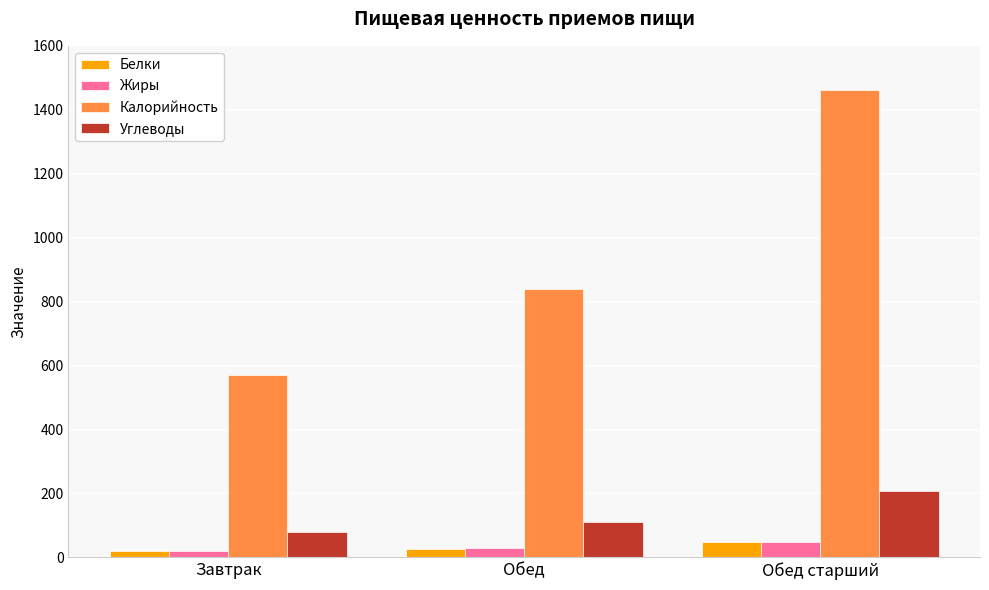

How many distinct data groups are displayed?

4